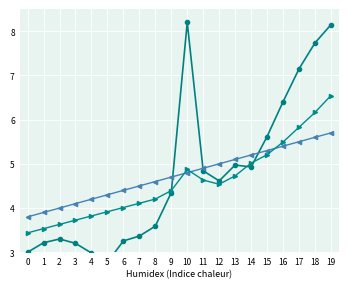

Does the chart display data point markers on the line(s)?

Yes